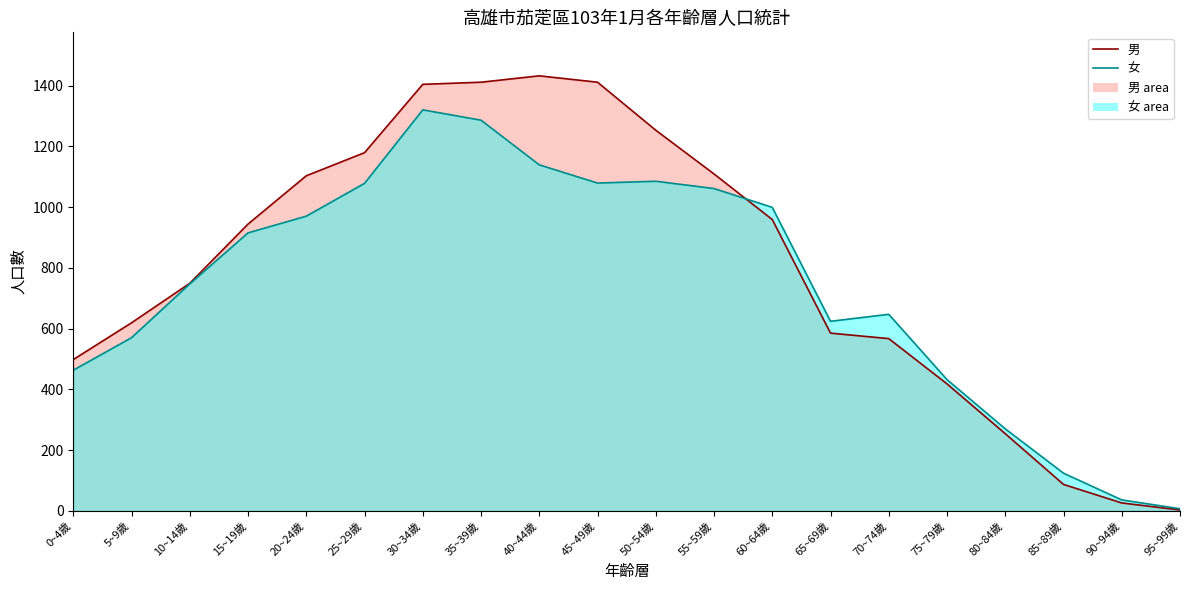

What is the sum of all 女 (line) values?

14852